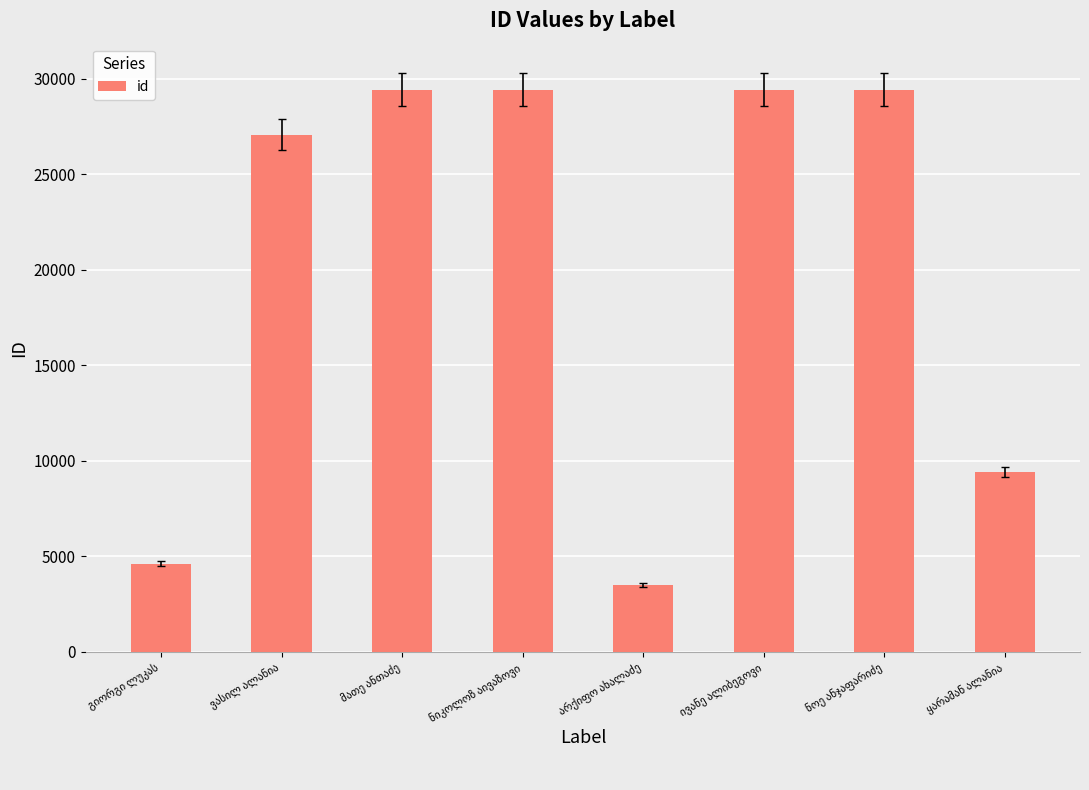

What is the sum of all values?

162324